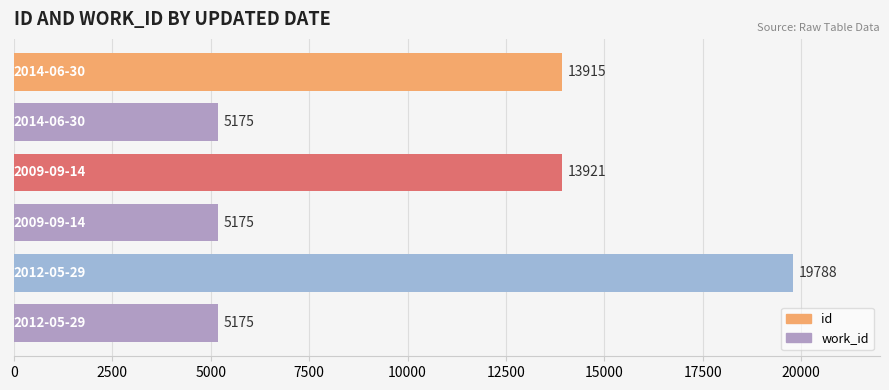

How many groups of bars are there?

3